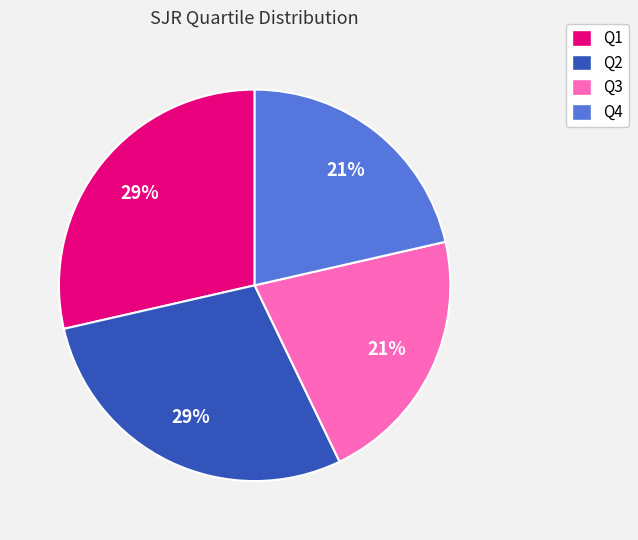

To the nearest percent, what is the combined percentage of Q2 and Q4?

50%